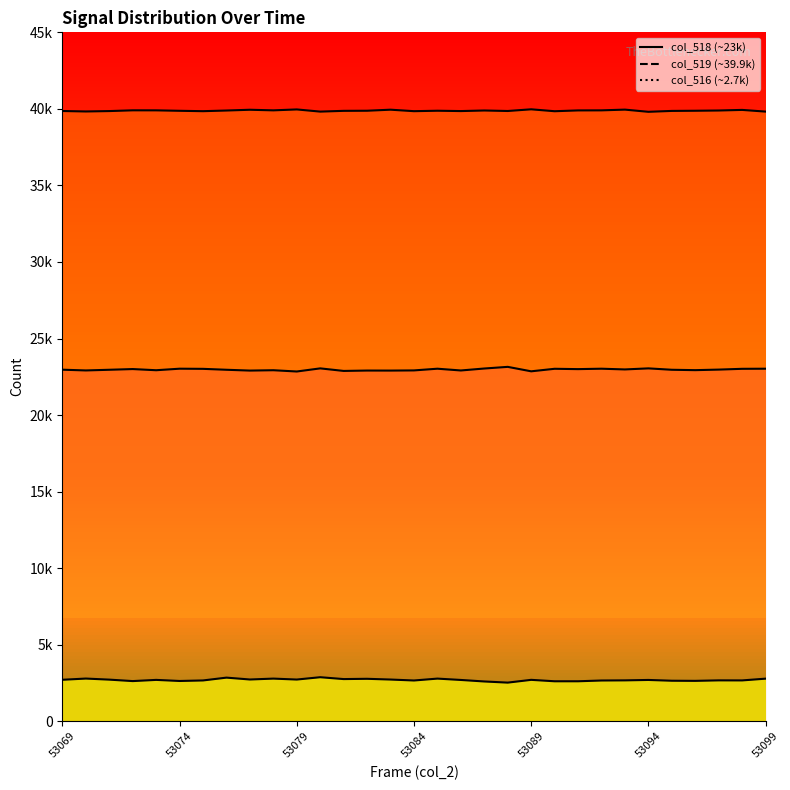

True or false: col_518 and col_519 intersect in this chart.

False